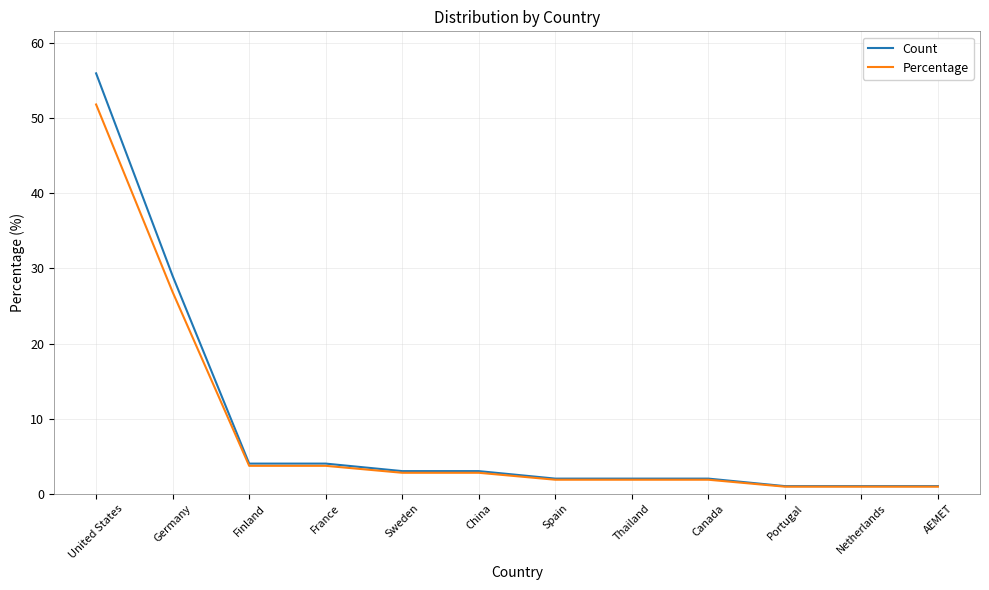

How many lines are shown in the chart?

2